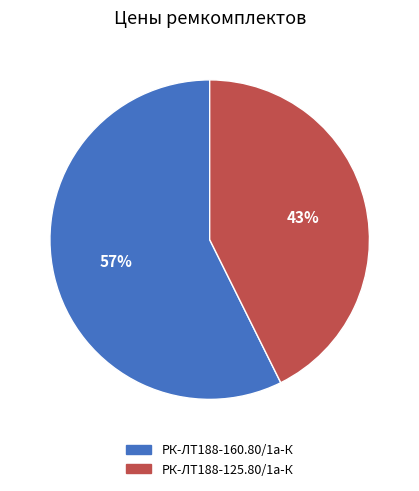

What is the ratio of the value at РК-ЛТ188-160.80/1а-К to the value at РК-ЛТ188-125.80/1а-К?

1.3